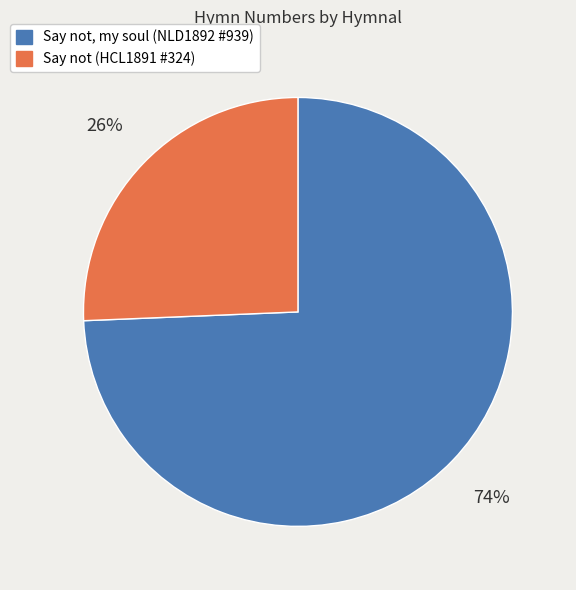

Count the number of slices in the pie.

2